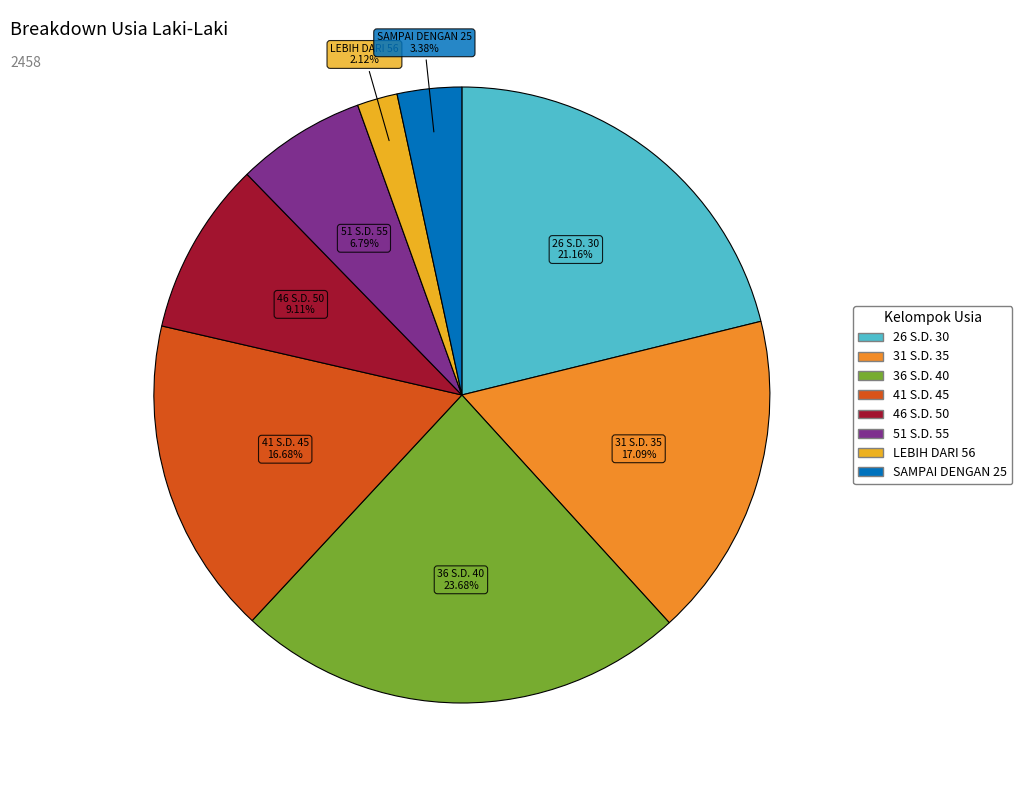

To the nearest percent, what percentage of the pie is 51 S.D. 55?

7%